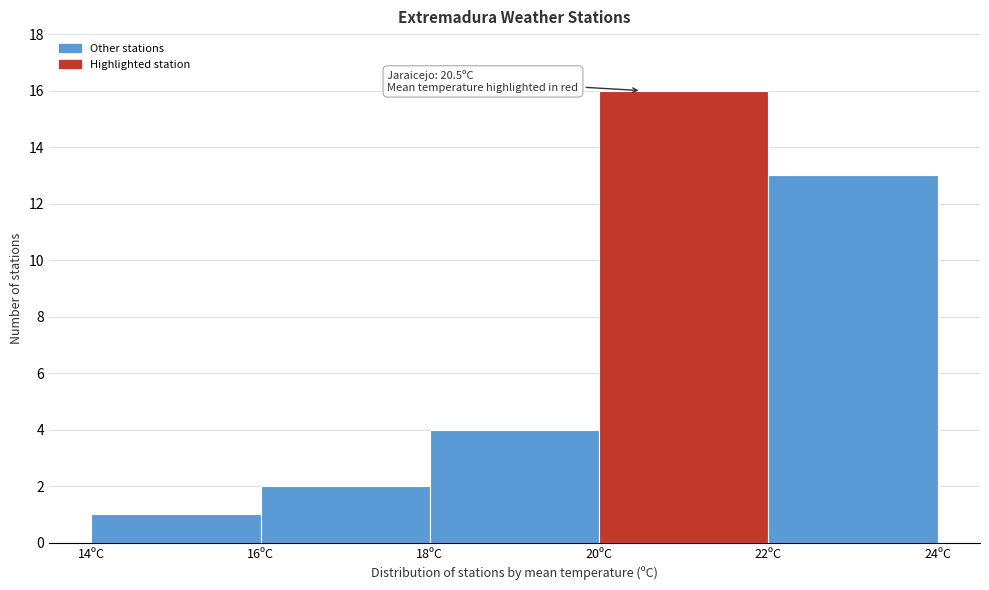

Which range on the x-axis has the tallest bar?

20 to 22